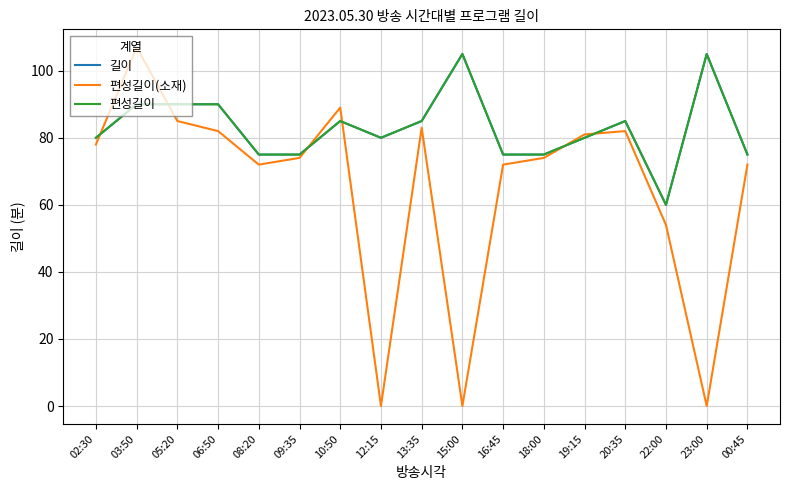

Which series has the largest range (max minus min)?

편성길이(소재)